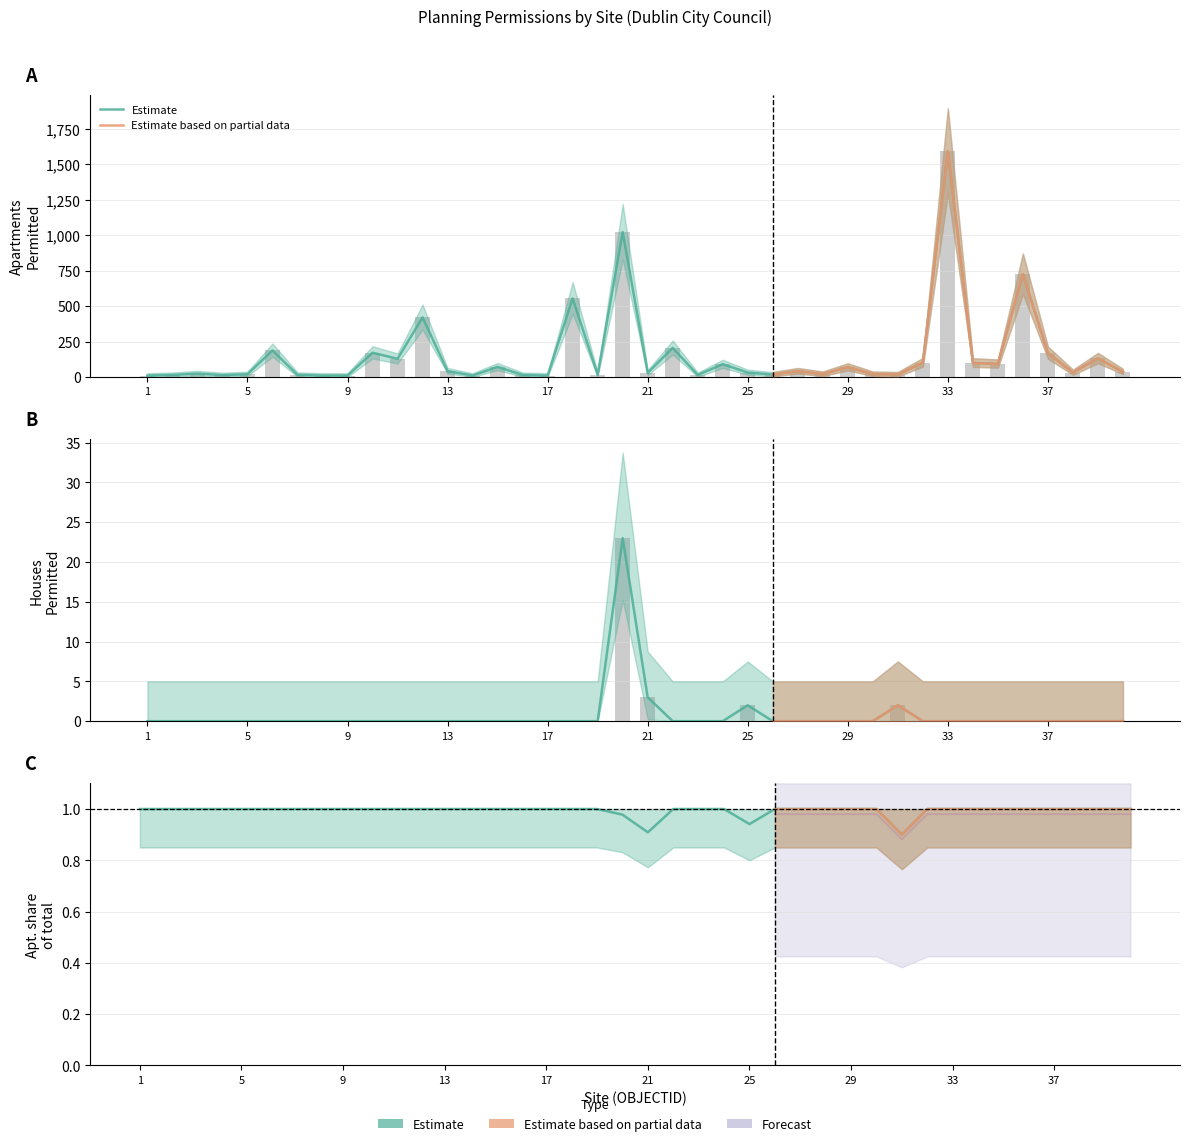

Reading left to right, list all the values displayed in this chart.

Houses_Permitted: 0	0	0	0	0	0	0	0	0	0	0	0	0	0	0	0	0	0	0	23	3	0	0	0	2	0	0	0	0	0	2	0	0	0	0	0	0	0	0	0
Apartments_Permitted: 10	14	24	13	19	187	15	10	10	171	128	420	41	10	71	14	10	554	16	1021	29	205	14	90	31	17	41	20	69	20	17	101	1592	99	92	725	169	31	131	36